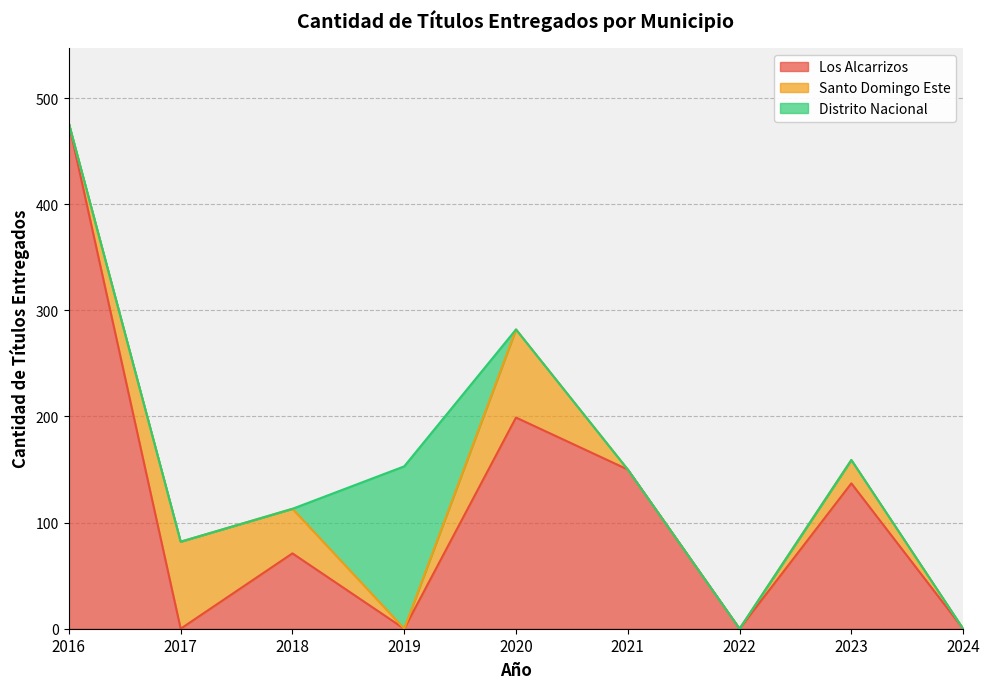

What is the average value of the Distrito Nacional series?

17